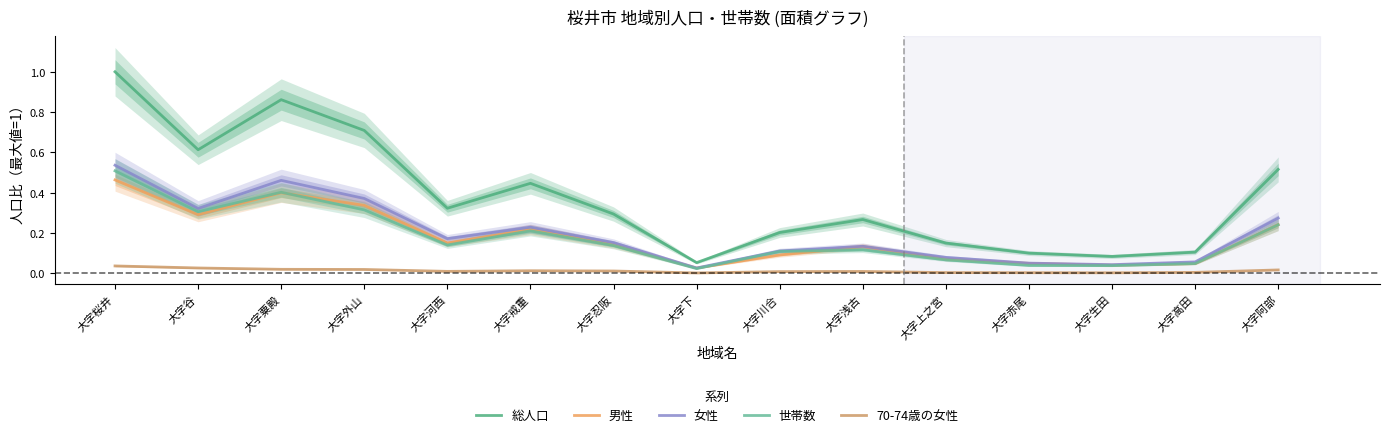

What is the sum of the 世帯数 values at 大字生田 and 大字粟殿?

0.4